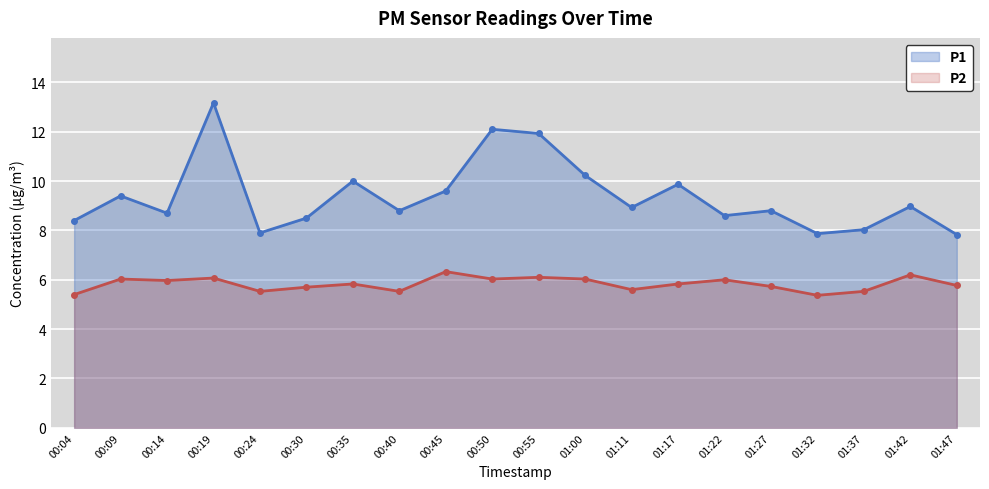

Reading left to right, what are all the values shown in this chart?

P1: 00:04=8.4	00:09=9.4	00:14=8.7	00:19=13.2	00:24=7.9	00:30=8.5	00:35=10.0	00:40=8.8	00:45=9.6	00:50=12.1	00:55=11.9	01:00=10.2	01:11=8.9	01:17=9.9	01:22=8.6	01:27=8.8	01:32=7.9	01:37=8.0	01:42=9.0	01:47=7.8
P2: 00:04=5.4	00:09=6.0	00:14=6.0	00:19=6.1	00:24=5.5	00:30=5.7	00:35=5.8	00:40=5.5	00:45=6.3	00:50=6.0	00:55=6.1	01:00=6.0	01:11=5.6	01:17=5.8	01:22=6.0	01:27=5.7	01:32=5.4	01:37=5.5	01:42=6.2	01:47=5.8